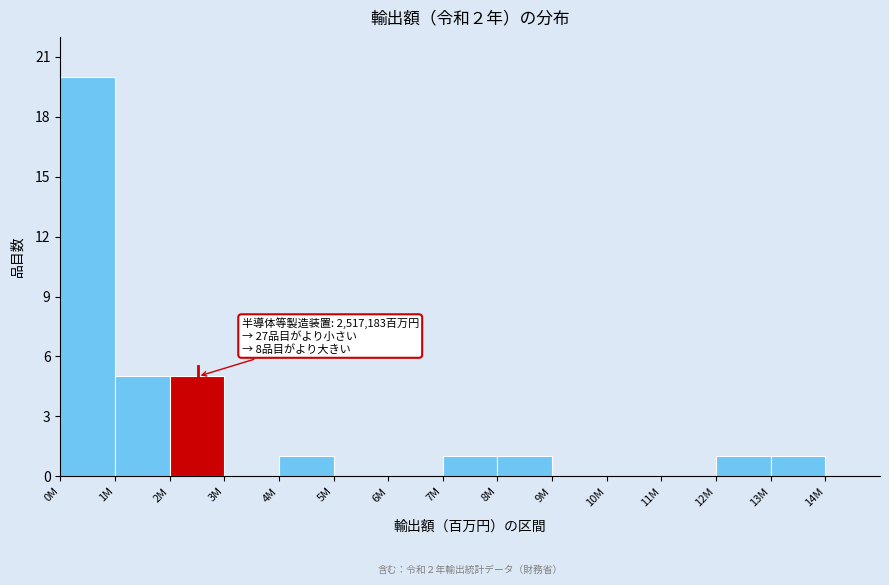

Reading left to right, transcribe all the data shown in this chart.

0M=20	1M=5	2M=5	3M=0	4M=1	5M=0	6M=0	7M=1	8M=1	9M=0	10M=0	11M=0	12M=1	13M=1	14M=0